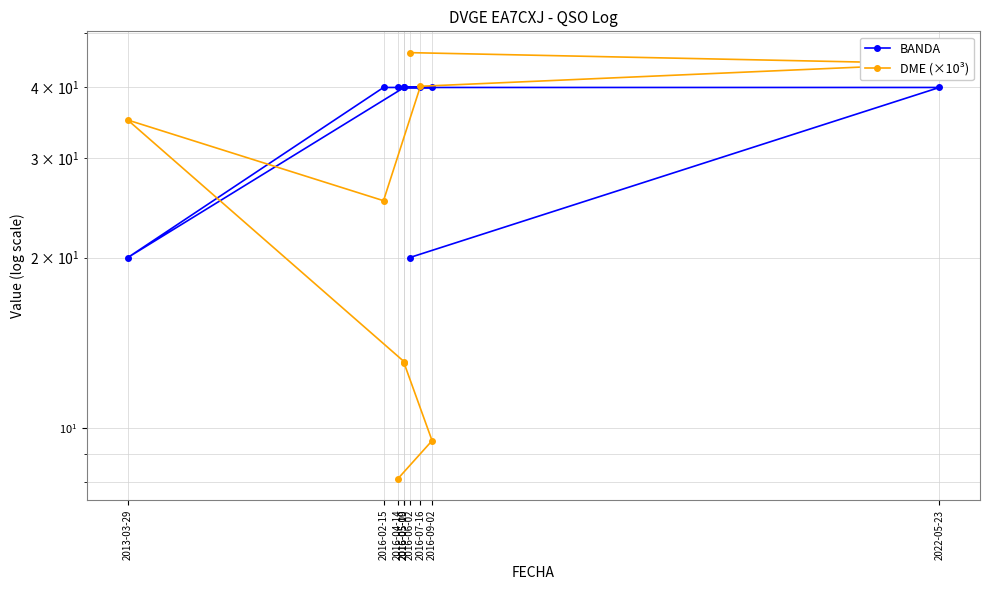

Which series has the widest spread of values?

DME (×10³)